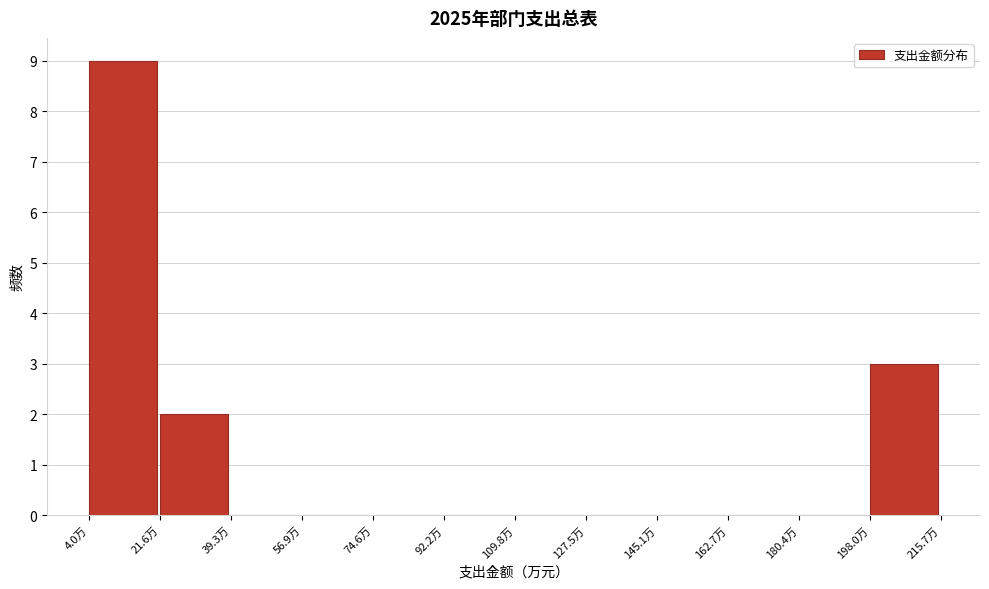

Reading left to right, list every bar in this chart as the range it spans on the x-axis followed by its height. Neither the bar edges nor the heights are printed on the chart, so give them approximately, as read against the axes.

4 to 22: 9
22 to 40: 2
40 to 56: 0
56 to 74: 0
74 to 92: 0
92 to 110: 0
110 to 128: 0
128 to 146: 0
146 to 162: 0
162 to 180: 0
180 to 198: 0
198 to 216: 3